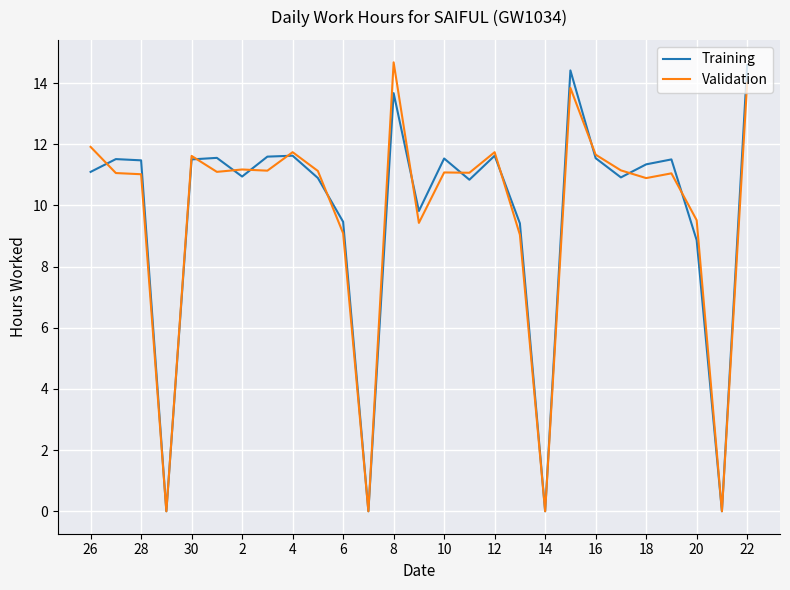

What is the maximum value shown in the chart?

14.7